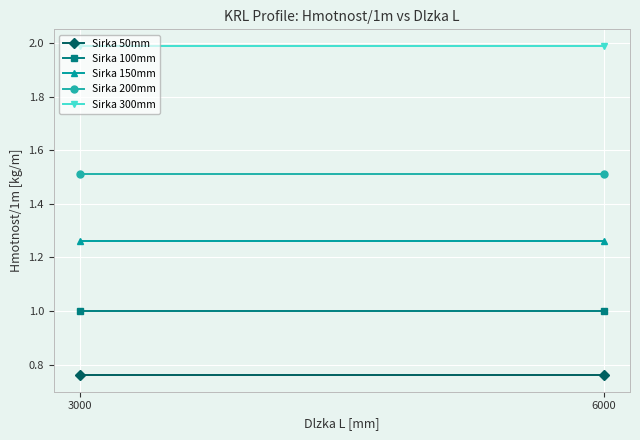

How many data points does each series have?

2